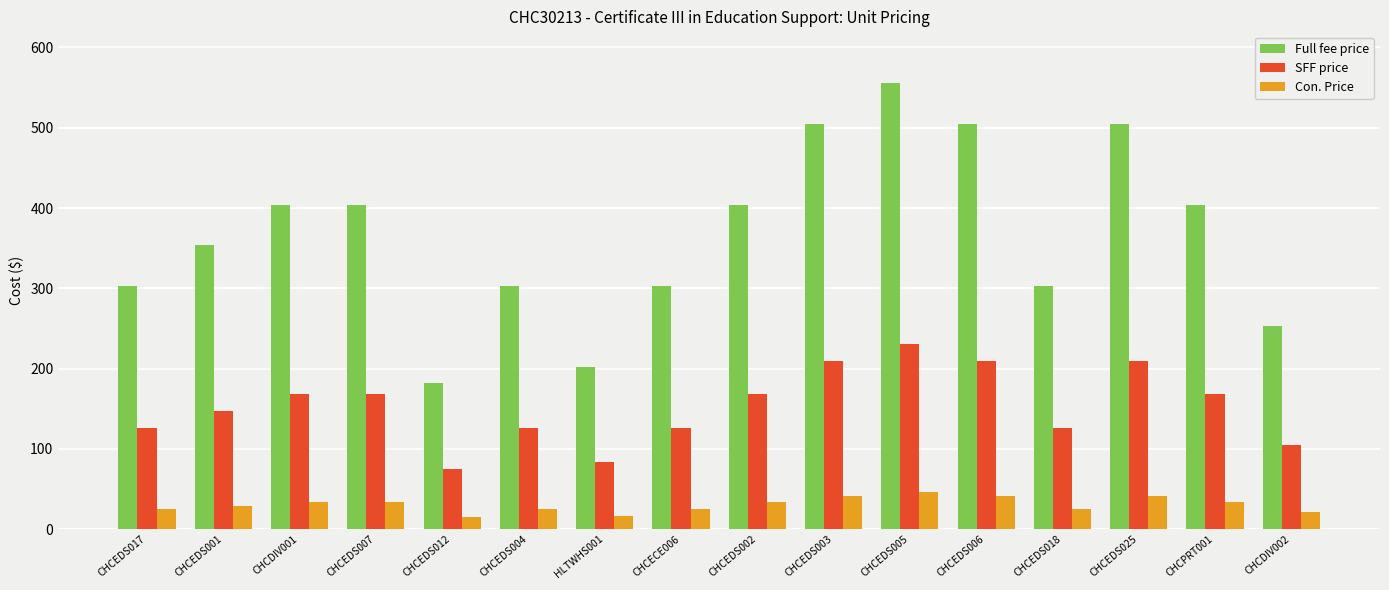

Rank the series by their maximum value, from lowest to highest.

Con. Price, SFF price, Full fee price